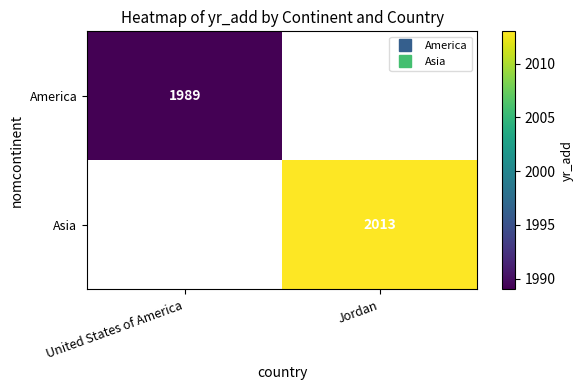

The value of America at United States of America is 3264.0. True or false?

False